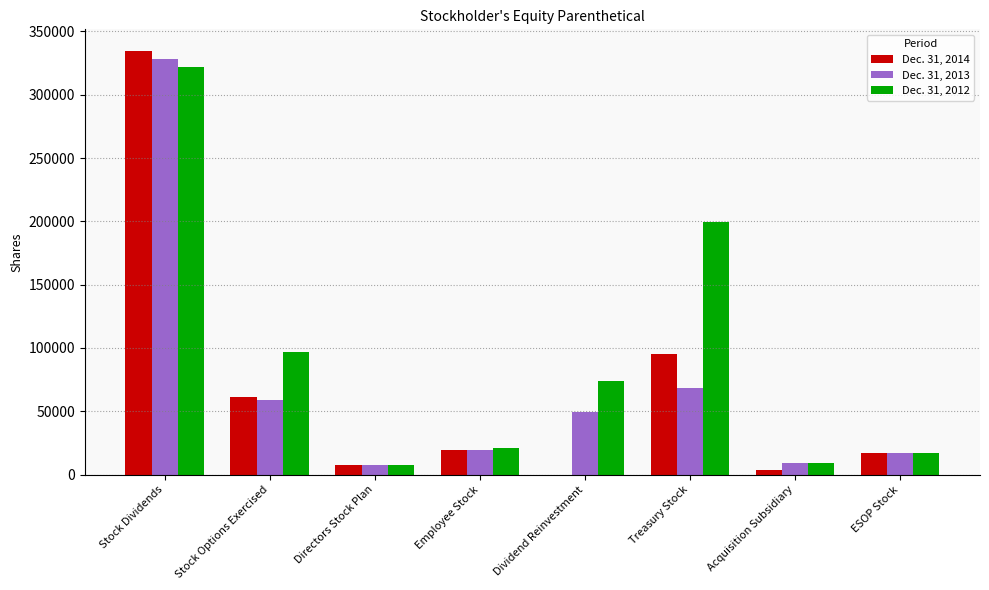

Count the number of categories in the chart.

8